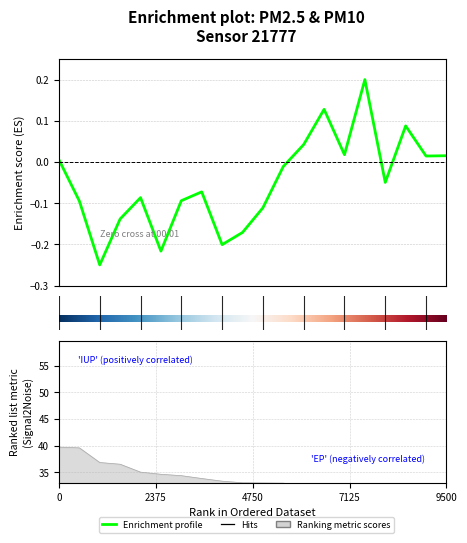

Reading left to right, transcribe all the data shown in this chart.

0.0	-0.1	-0.2	-0.1	-0.1	-0.2	-0.1	-0.1	-0.2	-0.2	-0.1	-0.0	0.0	0.1	0.0	0.2	-0.0	0.1	0.0	0.0